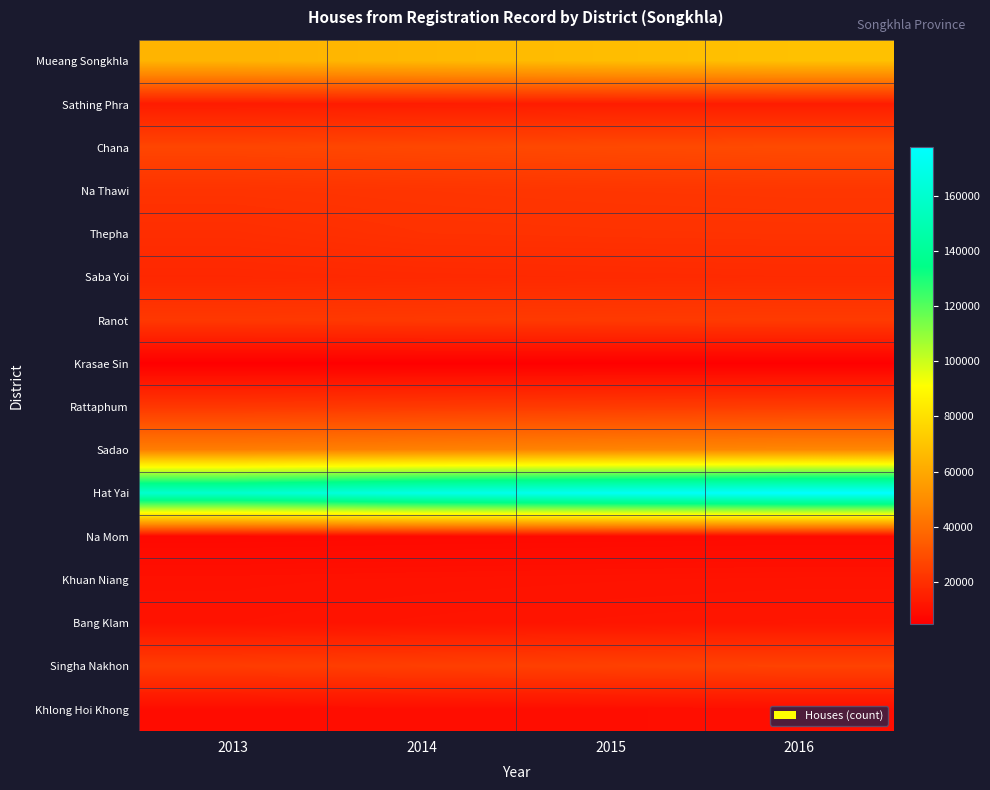

Which series has the widest spread of values?

Hat Yai